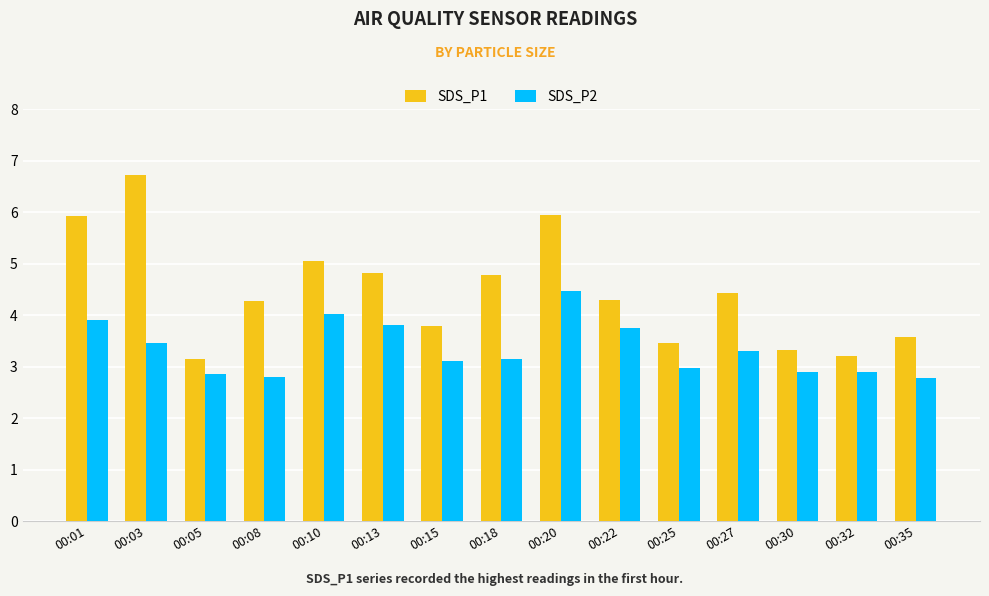

What is the total value across all series at 00:05?

6.0